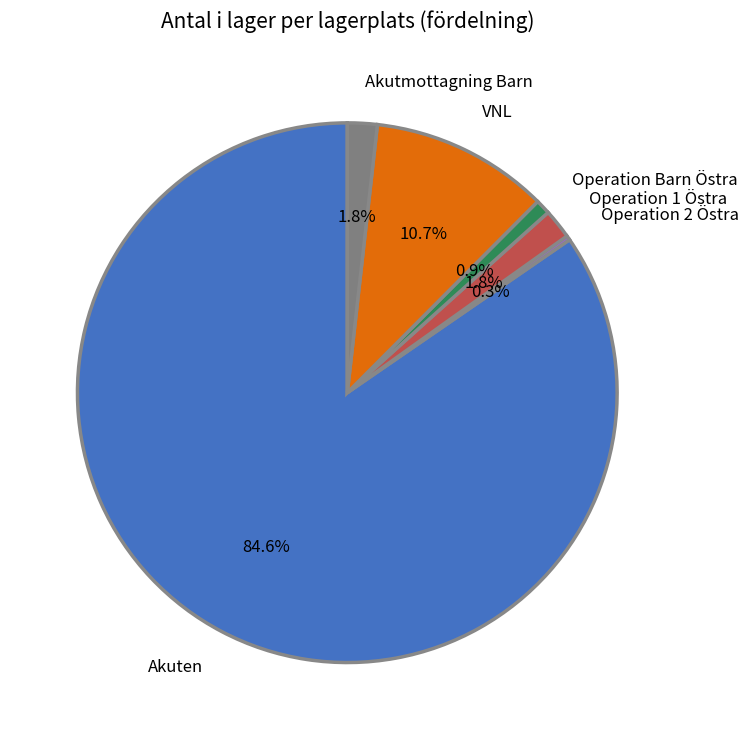

Does Akuten account for over 50% of the chart?

Yes